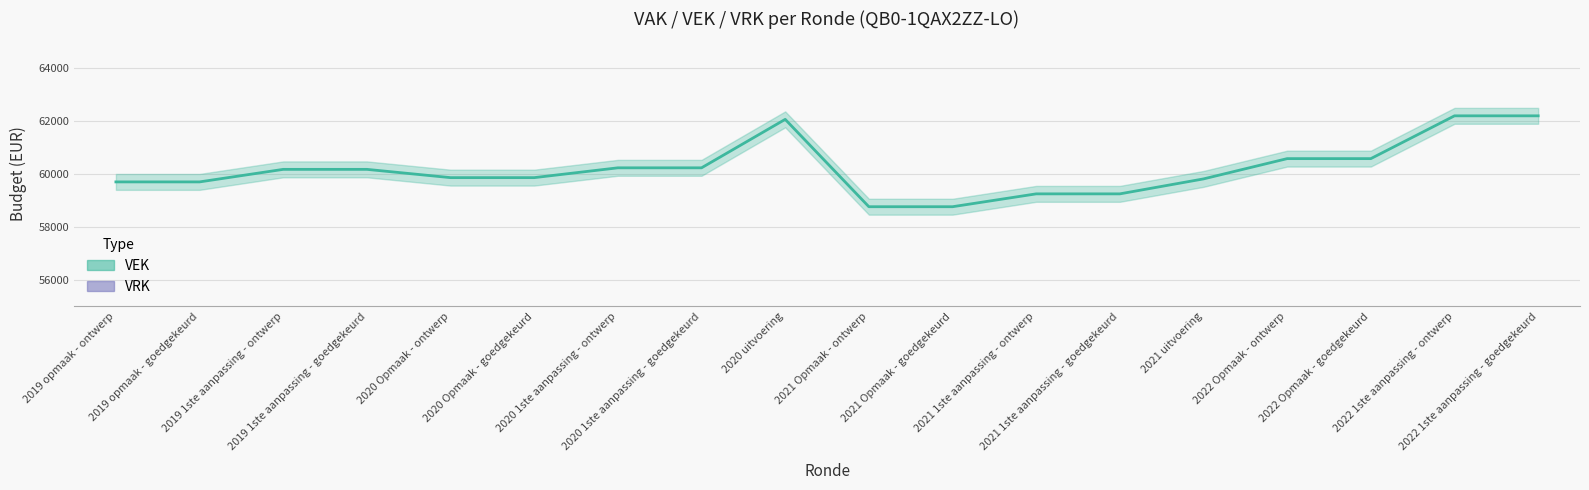

How many values exceed 60172?

7